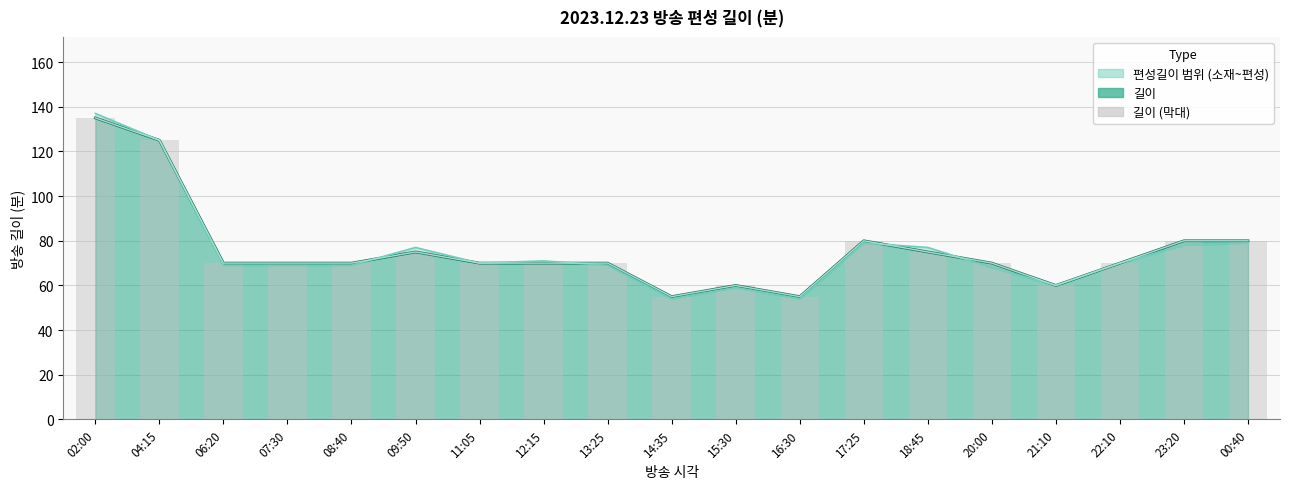

Is it true that 길이 (선) equals 27 at 17:25?

False